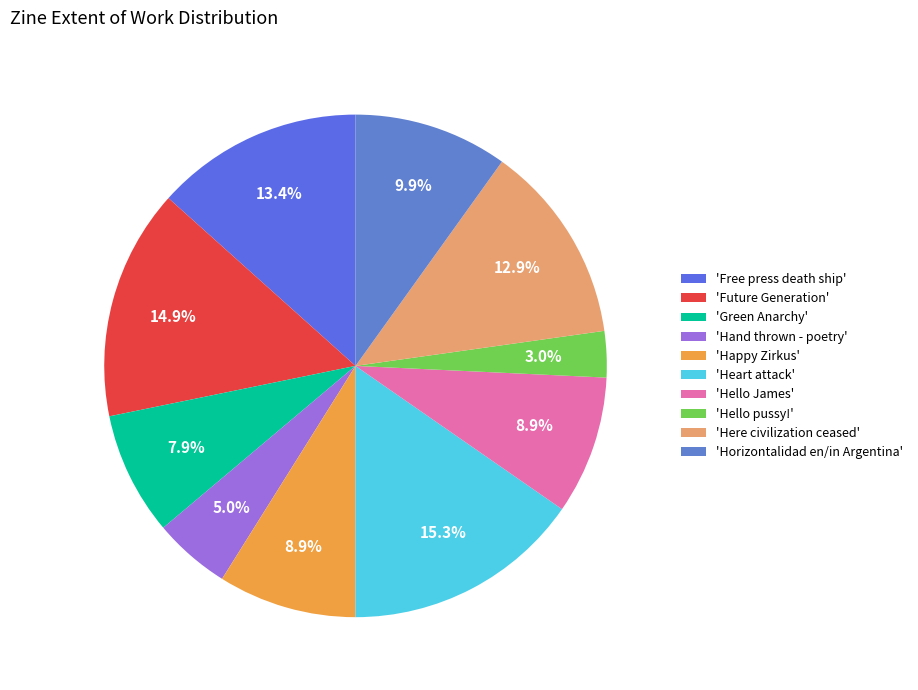

Count the number of slices in the pie.

10